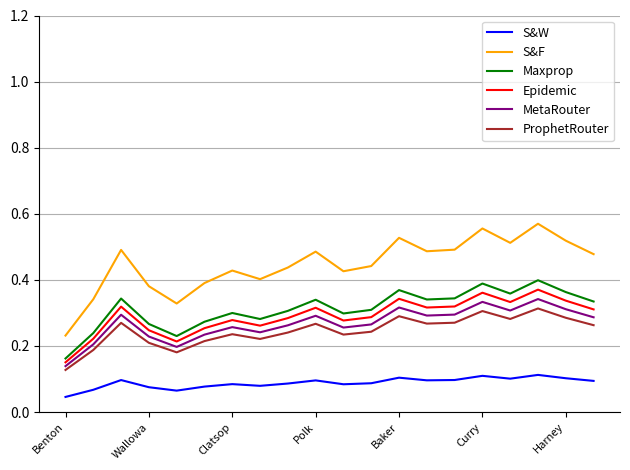

True or false: ProphetRouter and S&W cross at least once.

False